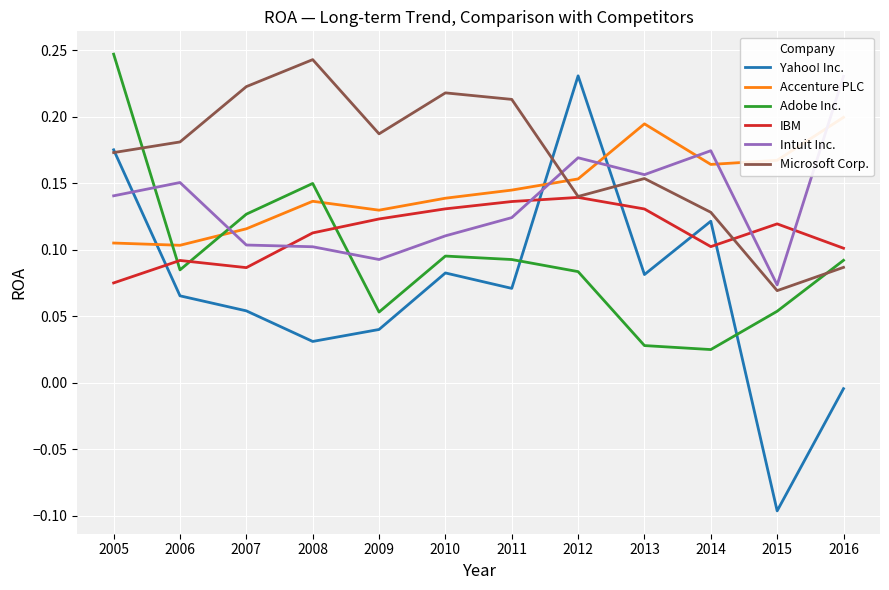

What is the value of the IBM point at the 7th from the left?

0.1